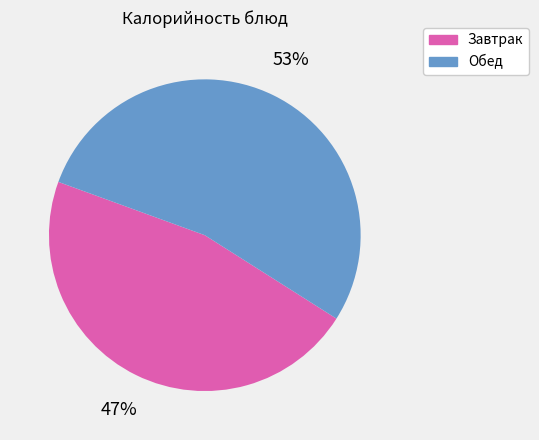

Combined, do Завтрак and Обед account for over 50%?

Yes